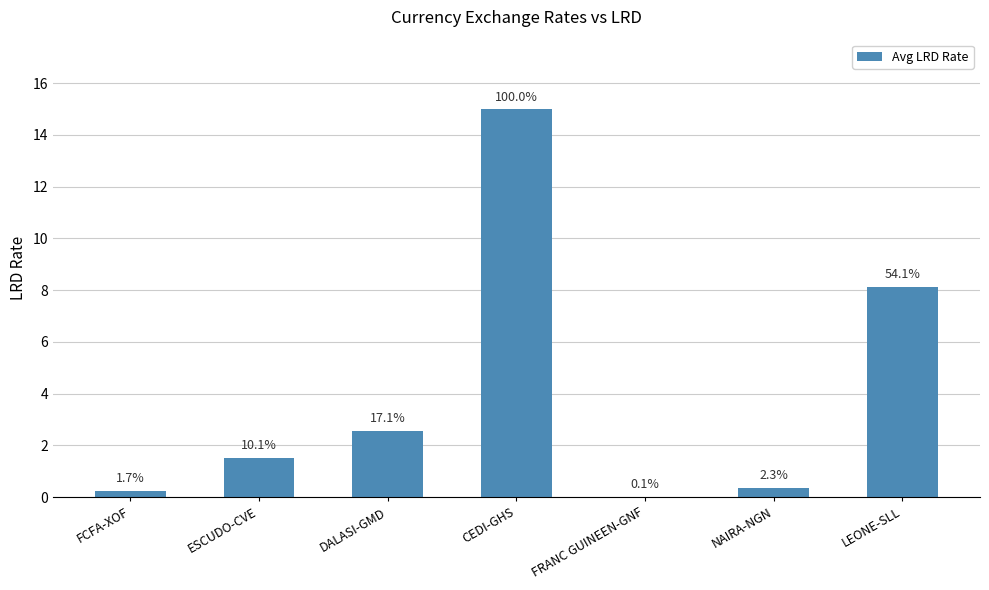

Which label corresponds to the smallest value in the chart?

FRANC GUINEEN-GNF